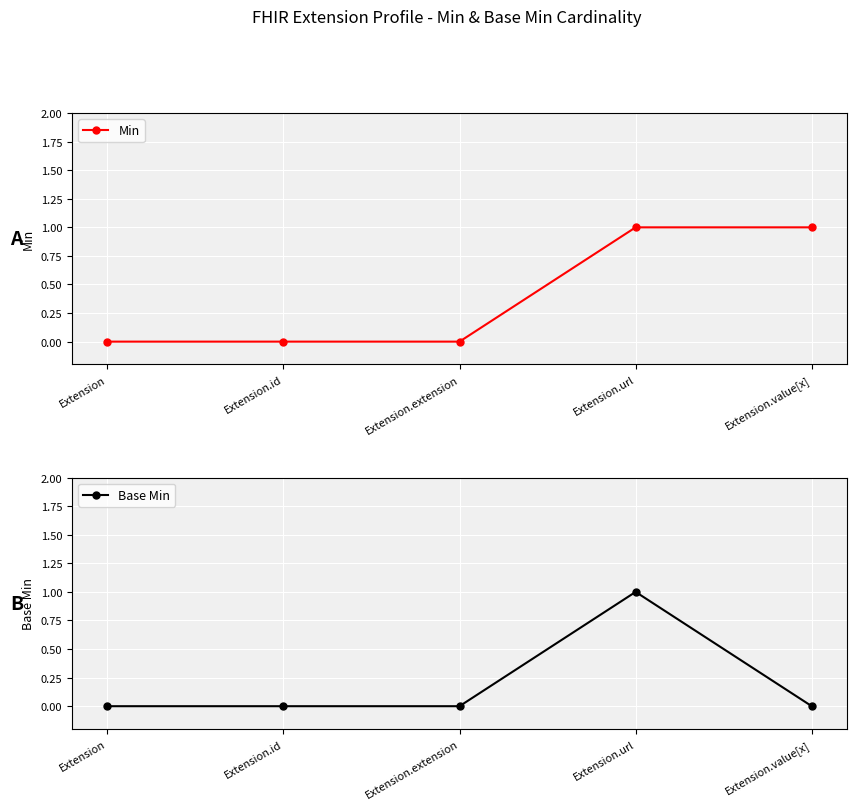

What is the label of the 5th point from the right?

Extension